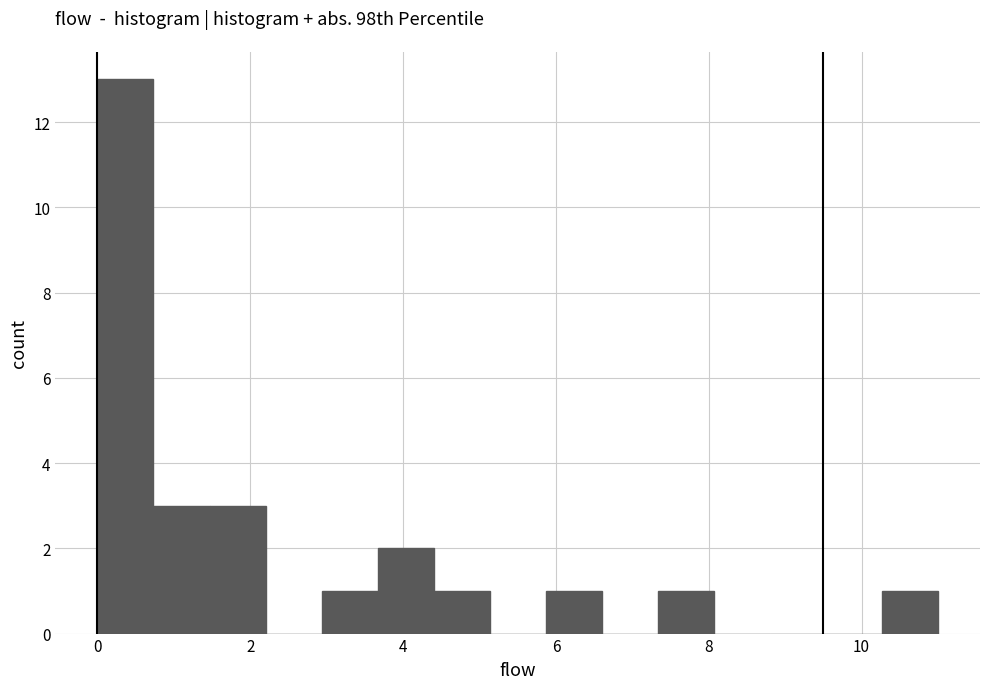

Around what value on the x-axis is the tallest bar? Give the approximate position of its centre, as read against the axis.

0.4